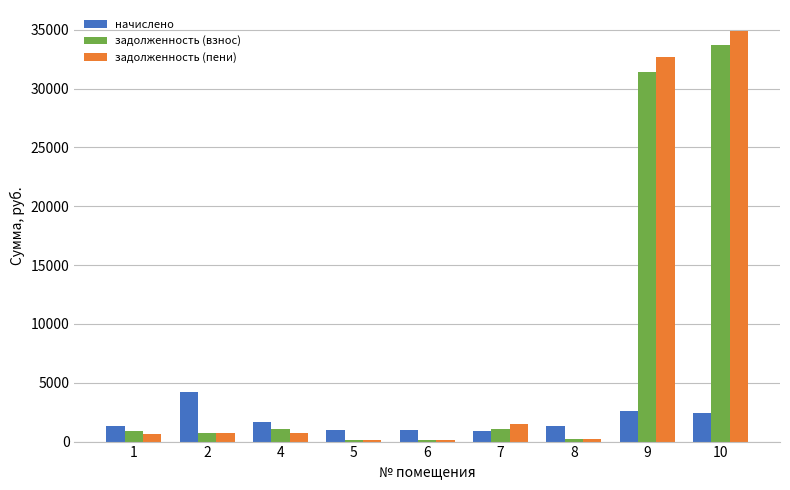

What is the total value across all series at 9?

66636.2